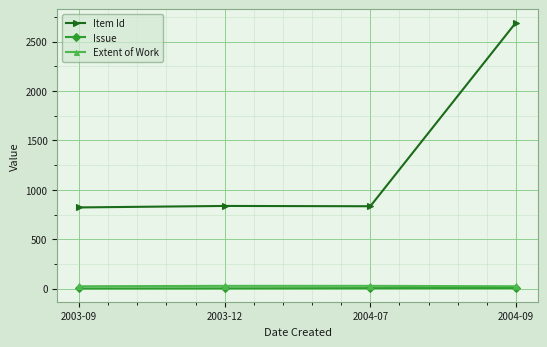

What are all the series names shown in the legend?

Item Id, Issue, Extent of Work